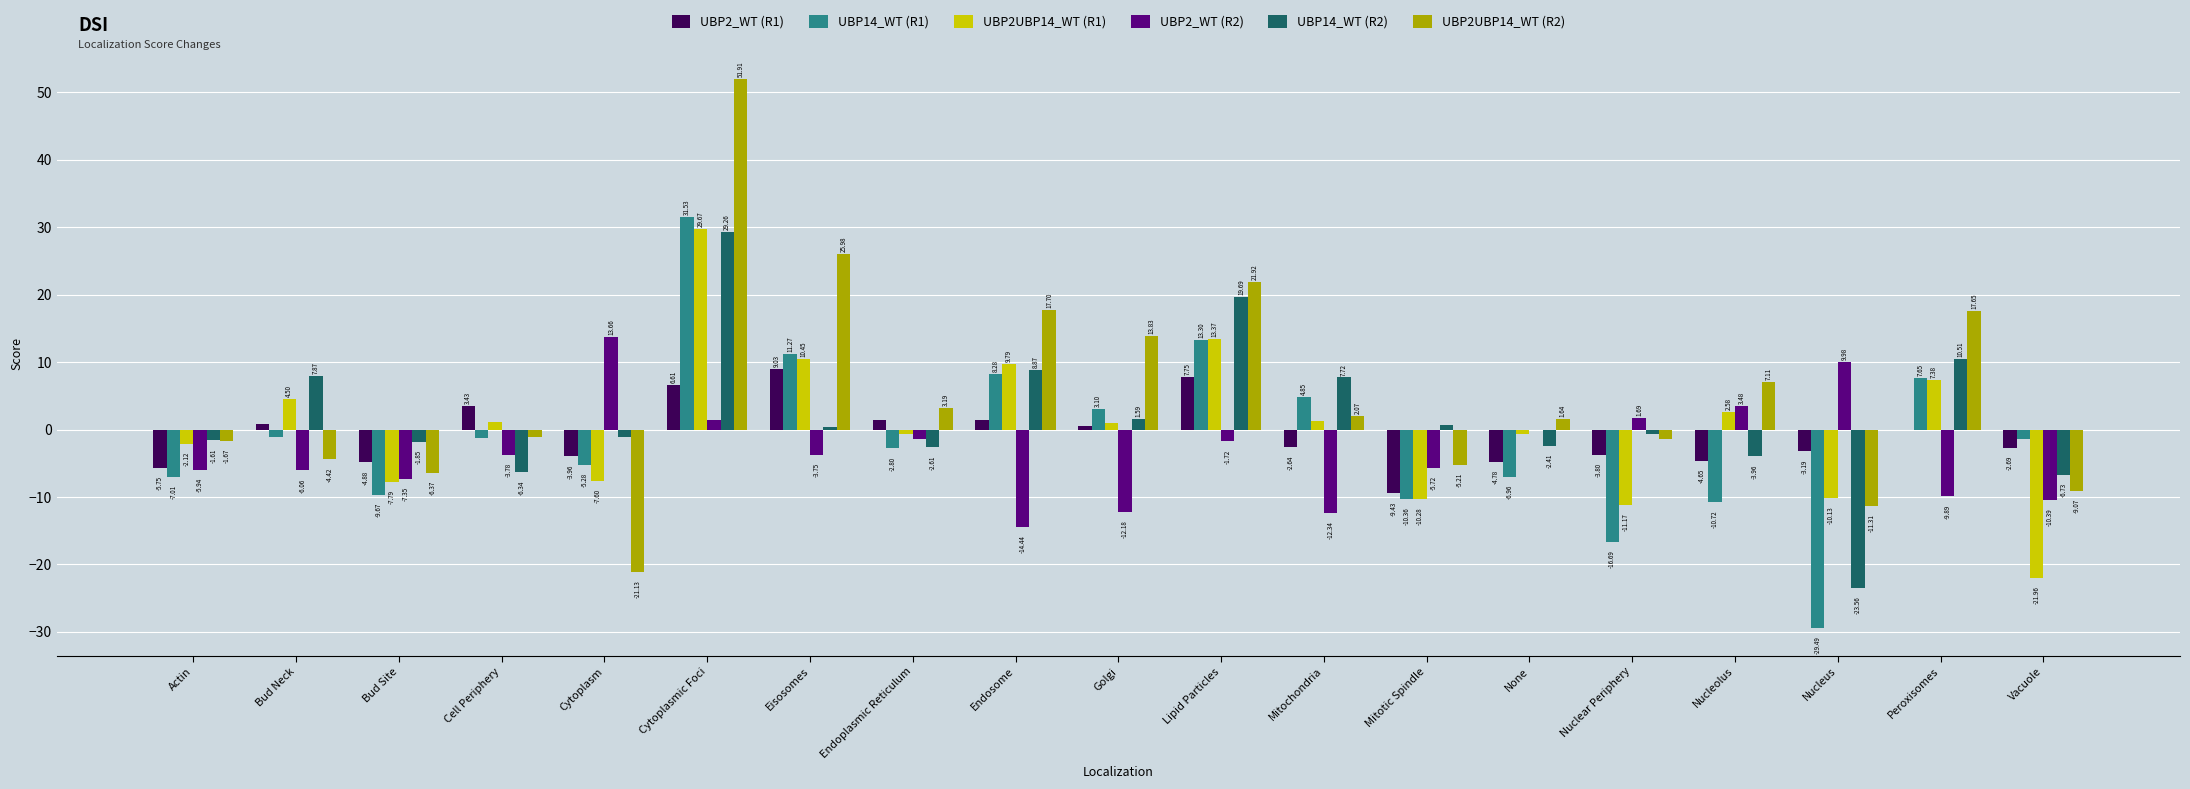

Count the number of categories in the chart.

19